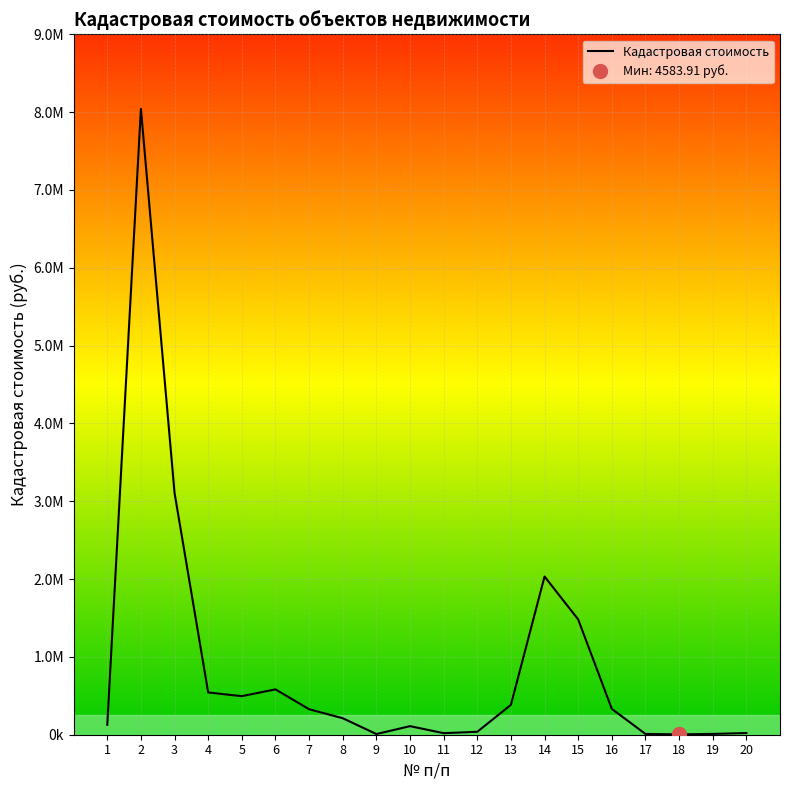

How many interior local valleys (lower than both neighbors) does the data have?

4